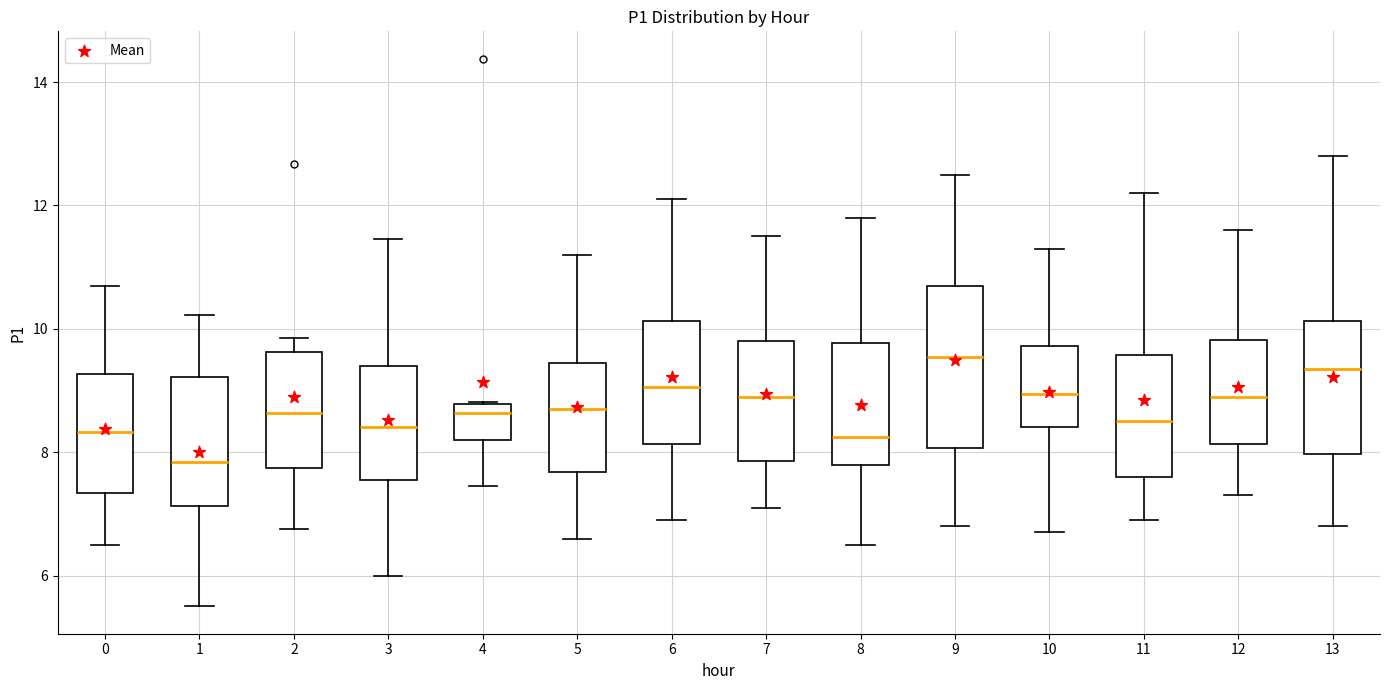

Reading left to right, transcribe this box plot: for each box, give where its median line is, the range the box spans, and where its two whiskers end, as read against the y-axis. The values are not printed on the chart, so give them approximately, as read against the axis.

0: median 8.4, box 7.4 to 9.2, whiskers 6.6 to 10.8
1: median 7.8, box 7.2 to 9.2, whiskers 5.6 to 10.2
2: median 8.6, box 7.8 to 9.6, whiskers 6.8 to 9.8
3: median 8.4, box 7.6 to 9.4, whiskers 6.0 to 11.4
4: median 8.6, box 8.2 to 8.8, whiskers 7.4 to 8.8
5: median 8.8, box 7.6 to 9.4, whiskers 6.6 to 11.2
6: median 9.0, box 8.2 to 10.2, whiskers 7.0 to 12.2
7: median 9.0, box 7.8 to 9.8, whiskers 7.2 to 11.6
8: median 8.2, box 7.8 to 9.8, whiskers 6.6 to 11.8
9: median 9.6, box 8.0 to 10.8, whiskers 6.8 to 12.6
10: median 9.0, box 8.4 to 9.8, whiskers 6.8 to 11.4
11: median 8.6, box 7.6 to 9.6, whiskers 7.0 to 12.2
12: median 9.0, box 8.2 to 9.8, whiskers 7.4 to 11.6
13: median 9.4, box 8.0 to 10.2, whiskers 6.8 to 12.8